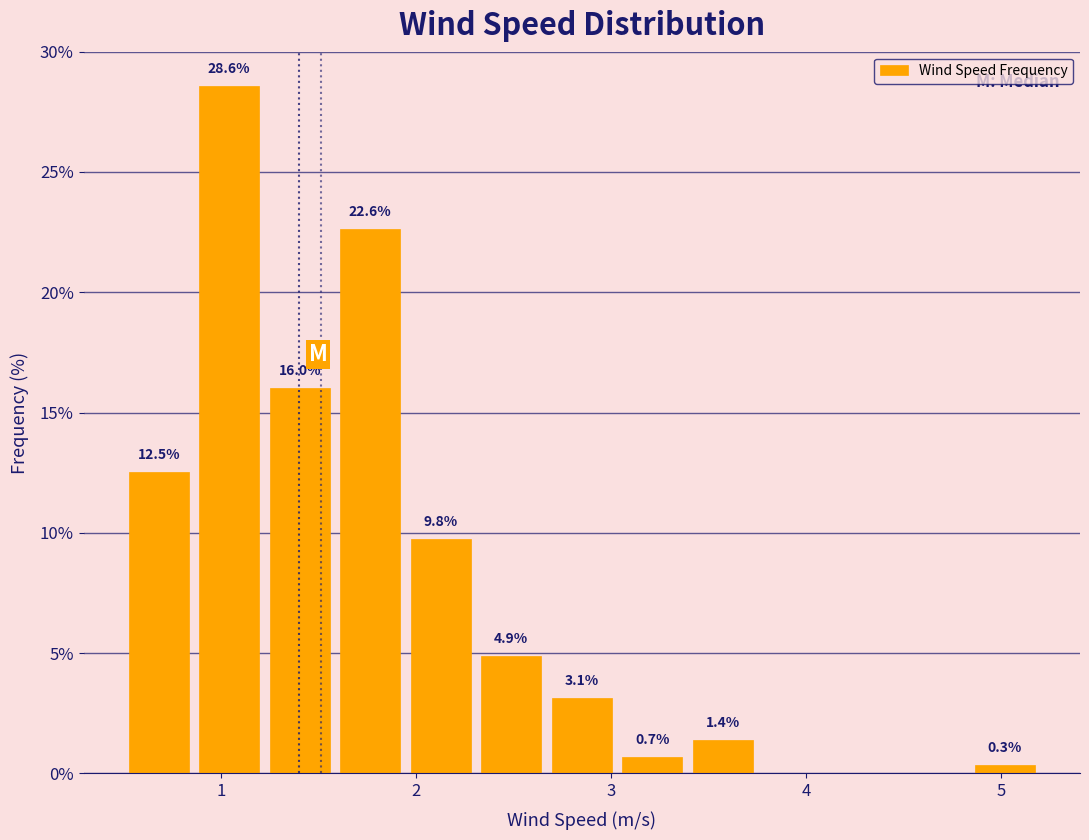

Read against the x-axis, roughly where is the centre of the tallest bar?

1.0